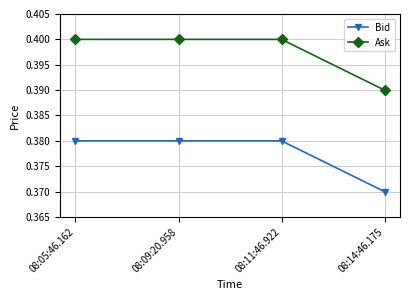

True or false: Ask has a value of 0.2 at 08:11:46.922.

False